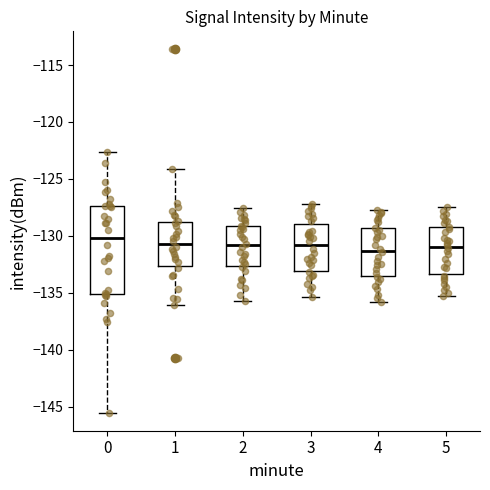

Where does the upper whisker of the box at x = 1 end on the y-axis? The values are not printed on the chart, so give them approximately, as read against the axis.

-124.0